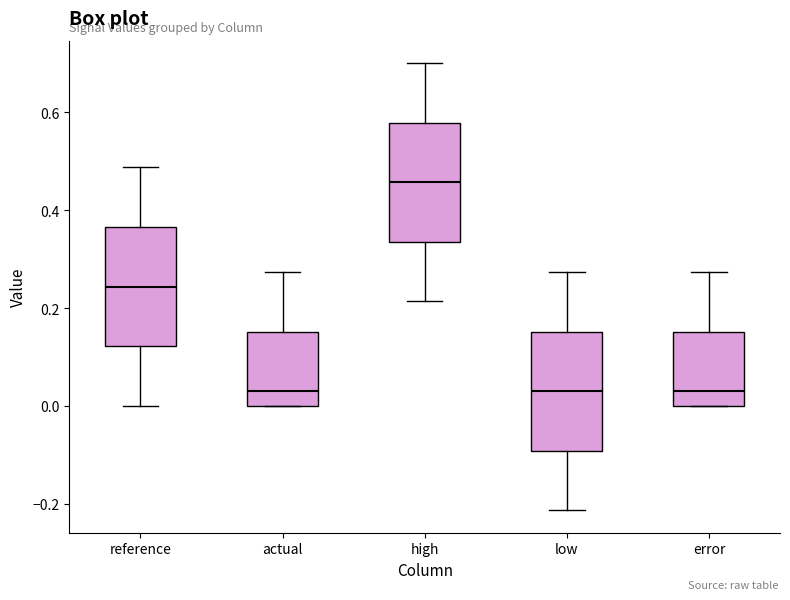

Reading left to right, transcribe this box plot: for each box, give where its median line is, the range the box spans, and where its two whiskers end, as read against the y-axis. The values are not printed on the chart, so give them approximately, as read against the axis.

reference: median 0.24, box 0.12 to 0.36, whiskers 0.00 to 0.48
actual: median 0.04, box 0.00 to 0.16, whiskers 0.00 to 0.28
high: median 0.46, box 0.34 to 0.58, whiskers 0.22 to 0.70
low: median 0.04, box -0.10 to 0.16, whiskers -0.22 to 0.28
error: median 0.04, box 0.00 to 0.16, whiskers 0.00 to 0.28